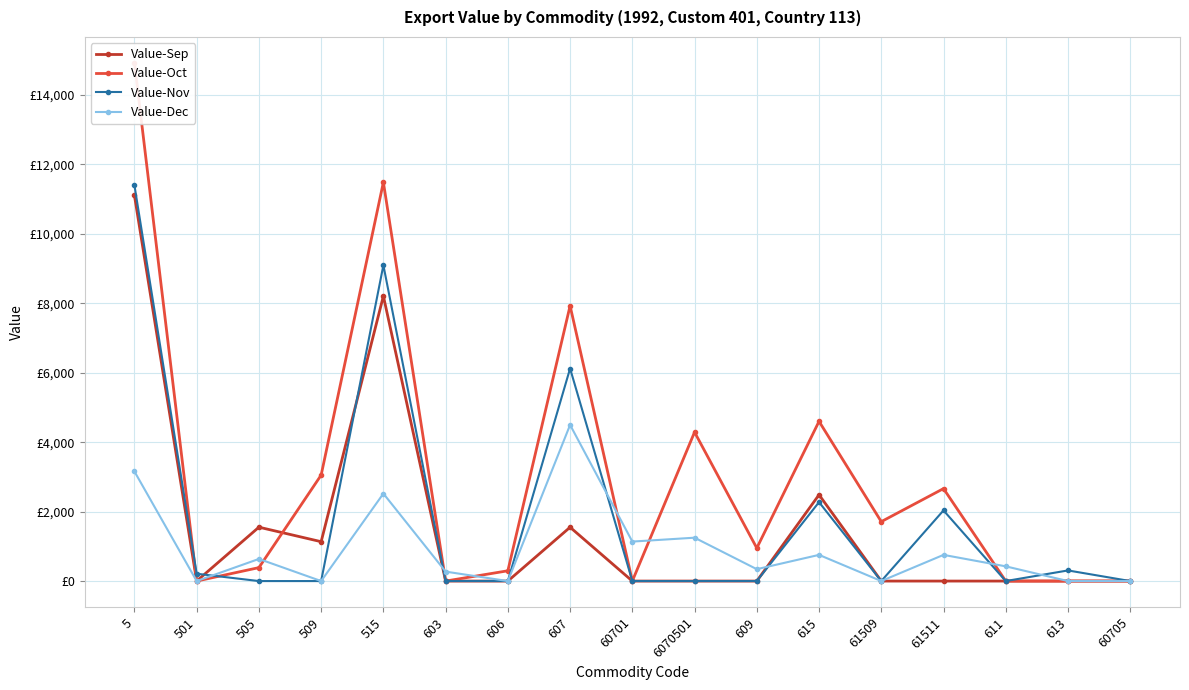

Which label corresponds to the smallest value in the chart?

501